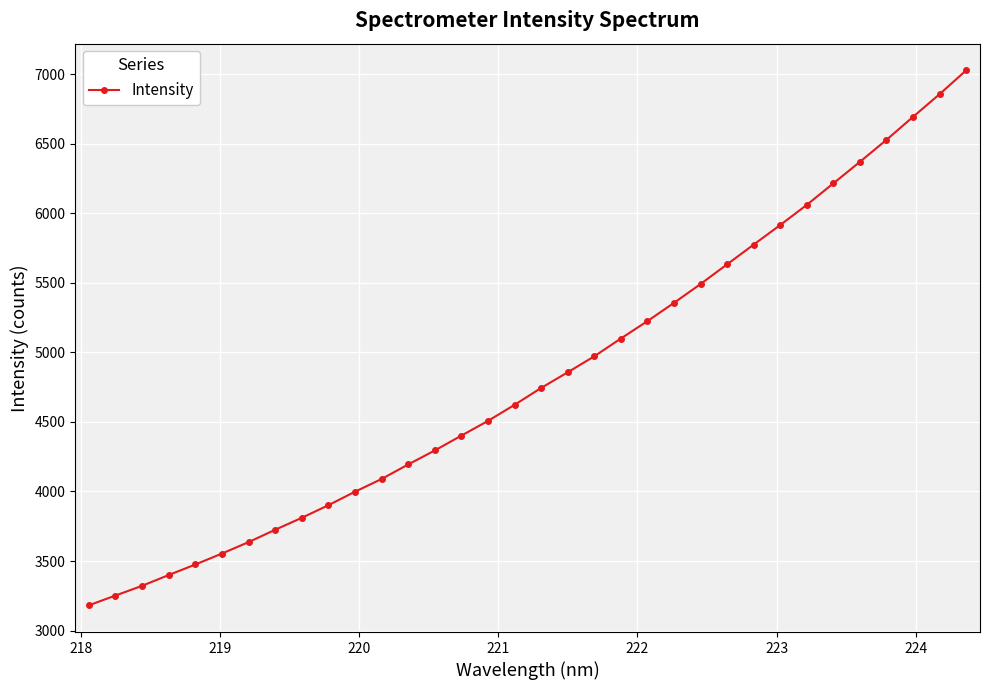

What is the value of the 13th point from the left?

4194.2